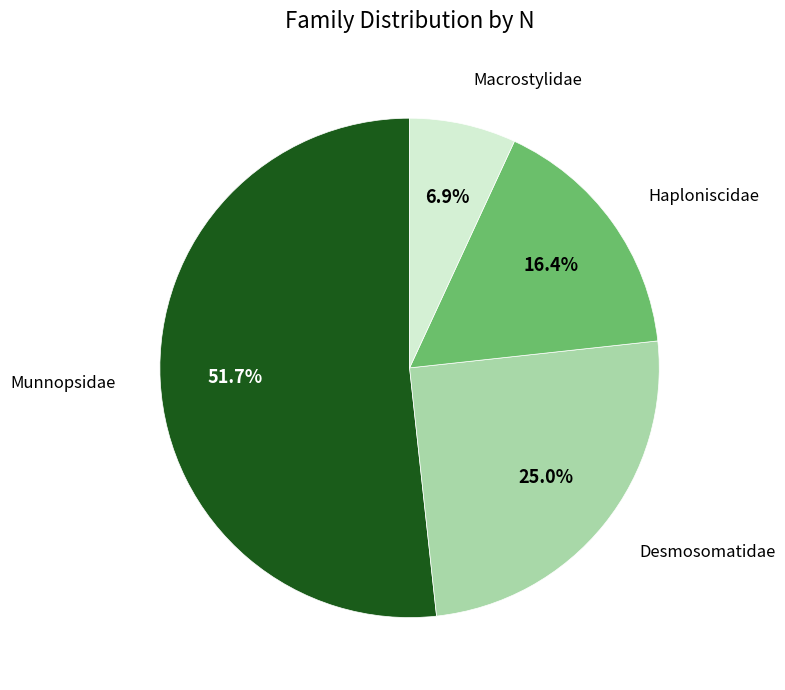

Approximately how many times larger is the value at Haploniscidae compared to Desmosomatidae?

0.7